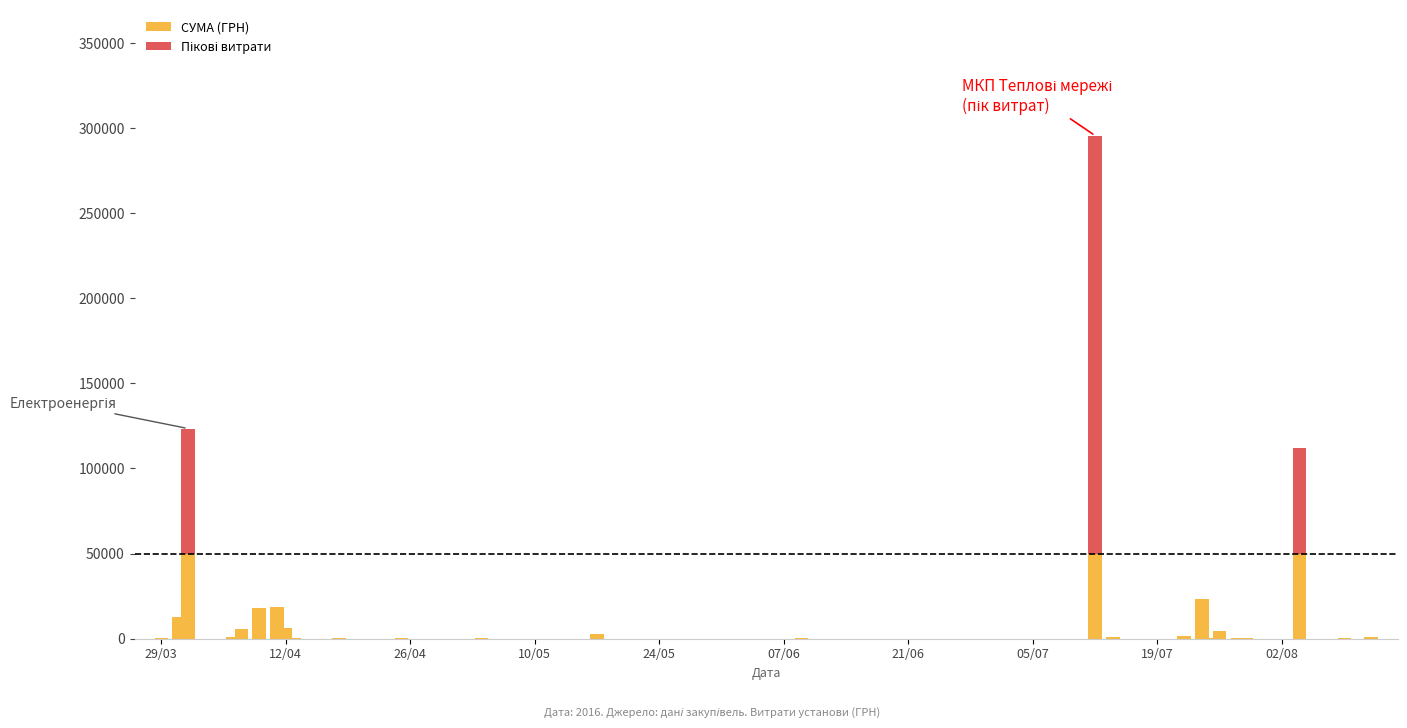

What is the maximum value for СУМА (ГРН)?

50000.0